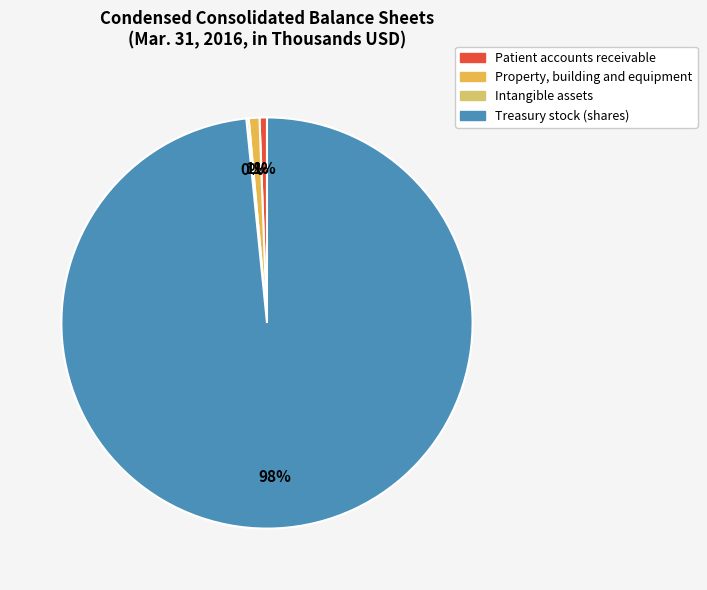

What is the total percentage of Intangible assets and Property, building and equipment?

1.0%